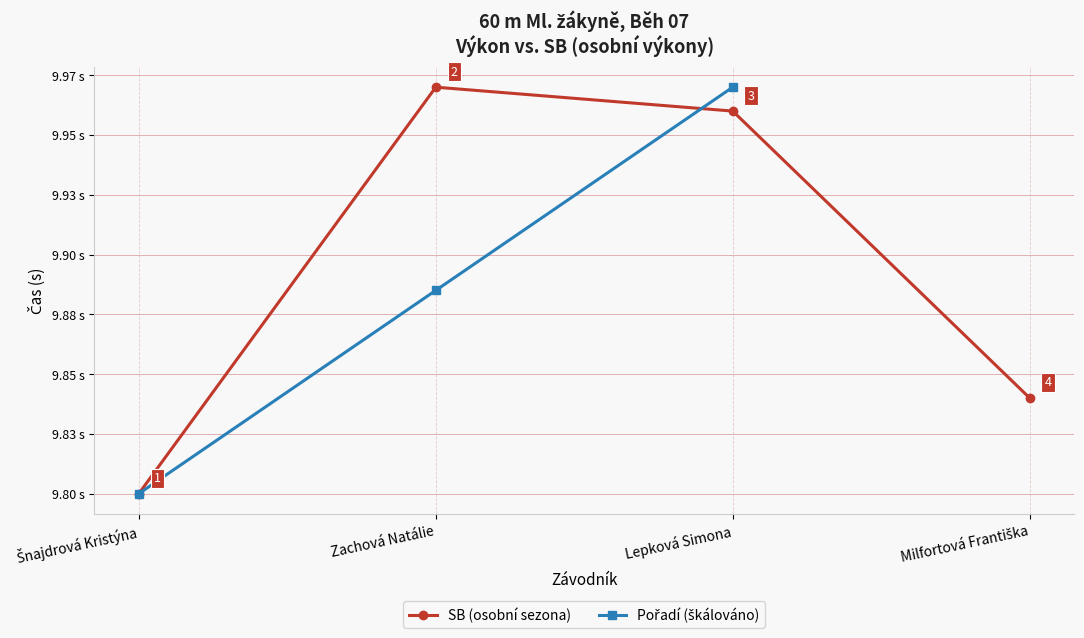

True or false: SB (osobní sezona) has more than 2 points higher than both neighbors.

False